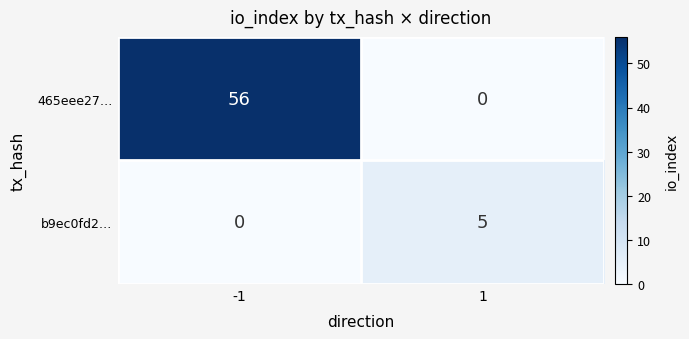

List the series in order of their peak value, highest first.

465eee27…, b9ec0fd2…